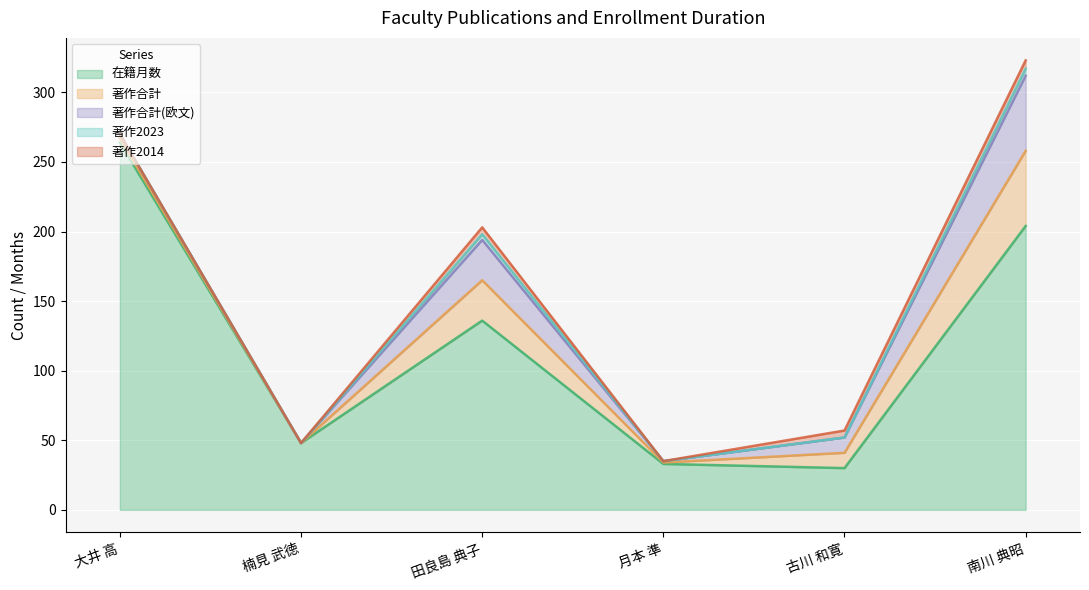

Reading right to left, list all the values displayed in this chart.

在籍月数: 204	30	33	136	48	264
著作合計: 54	11	1	29	0	3
著作合計(欧文): 54	11	1	29	0	3
著作2023: 5	0	0	4	0	0
著作2014: 6	5	0	5	0	0